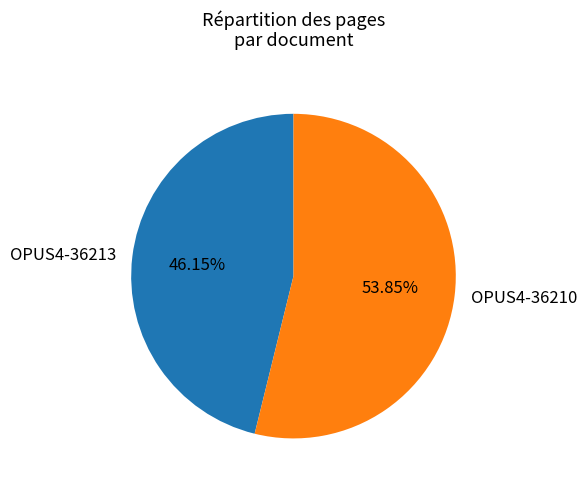

Which category accounts for the majority?

OPUS4-36210